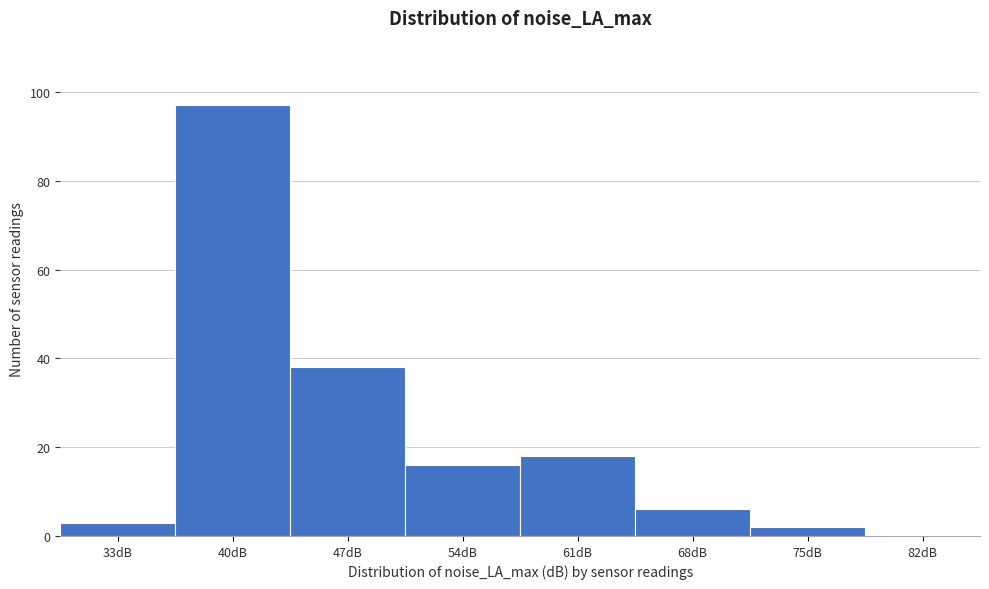

Reading left to right, transcribe all the data shown in this chart.

33dB=3	40dB=97	47dB=38	54dB=16	61dB=18	68dB=6	75dB=2	82dB=0